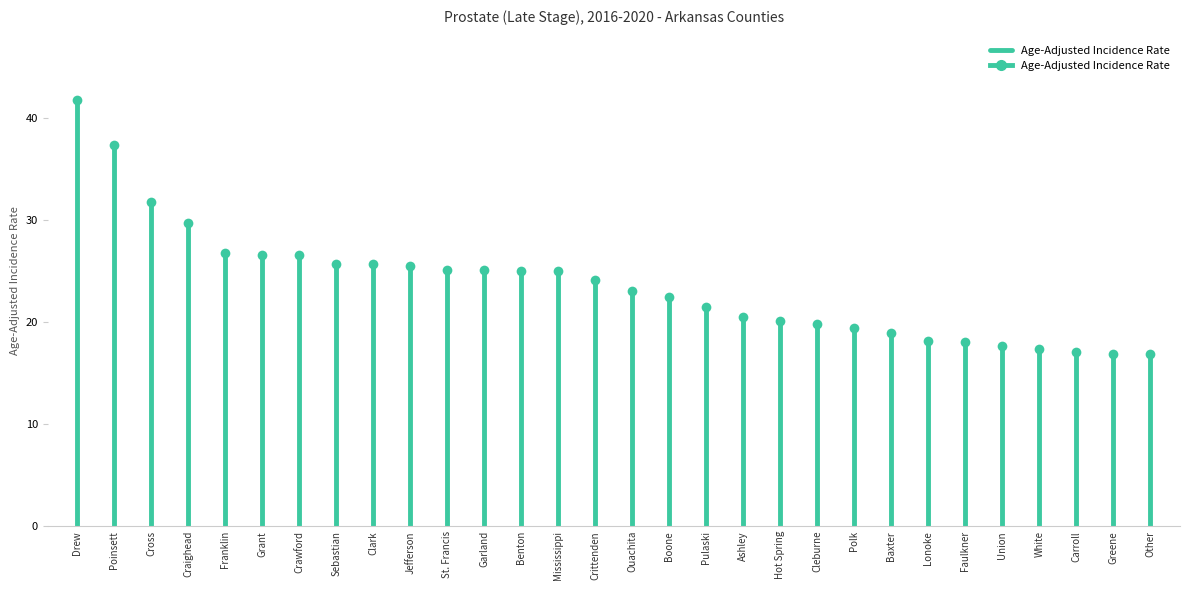

How many lines are shown in the chart?

1